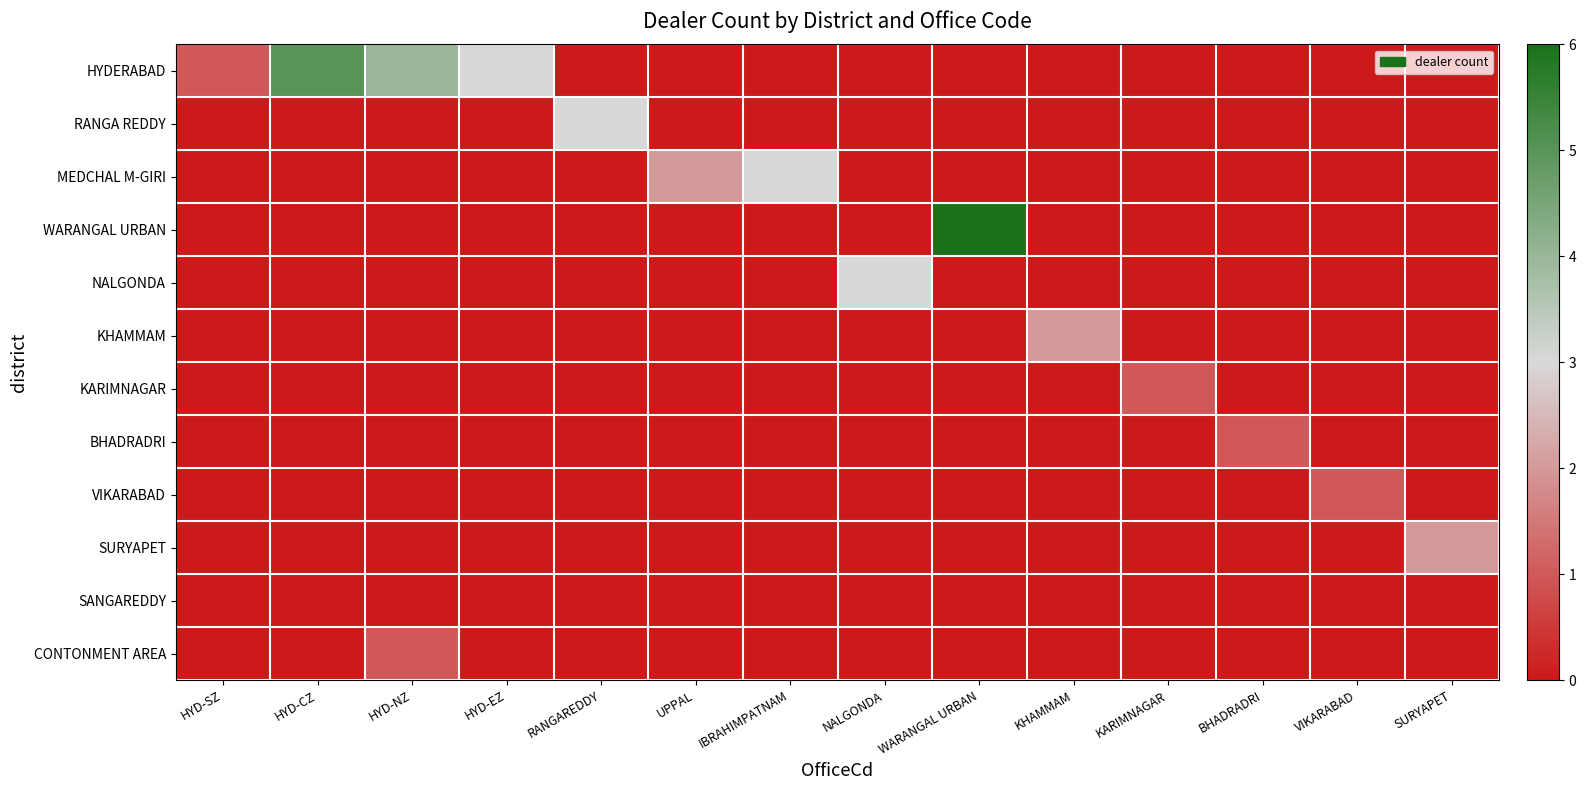

Which has a higher value, VIKARABAD or WARANGAL URBAN?

VIKARABAD